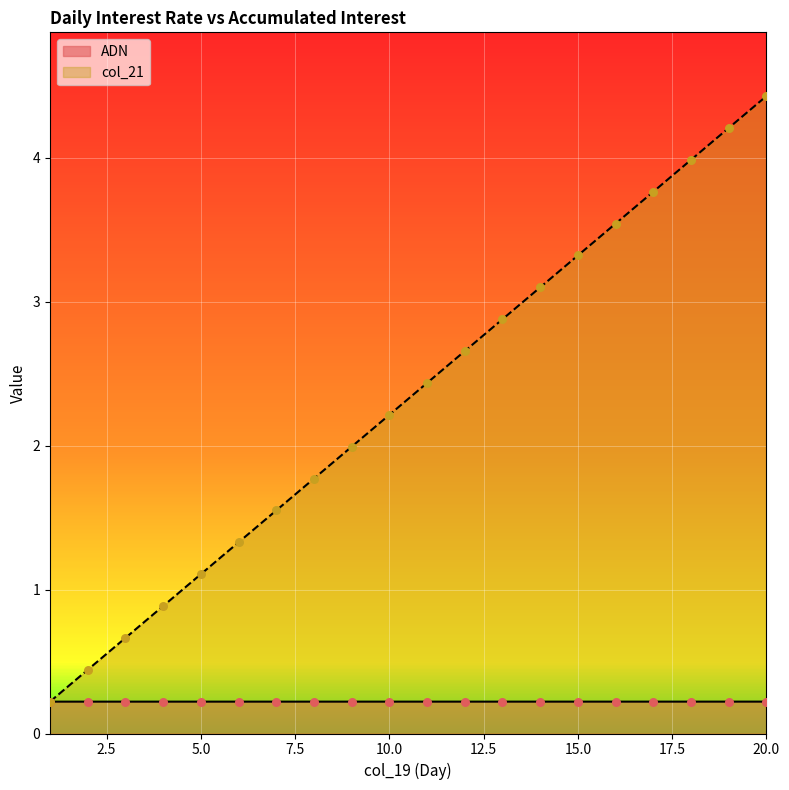

Which series has the largest Y range (max minus min)?

col_21